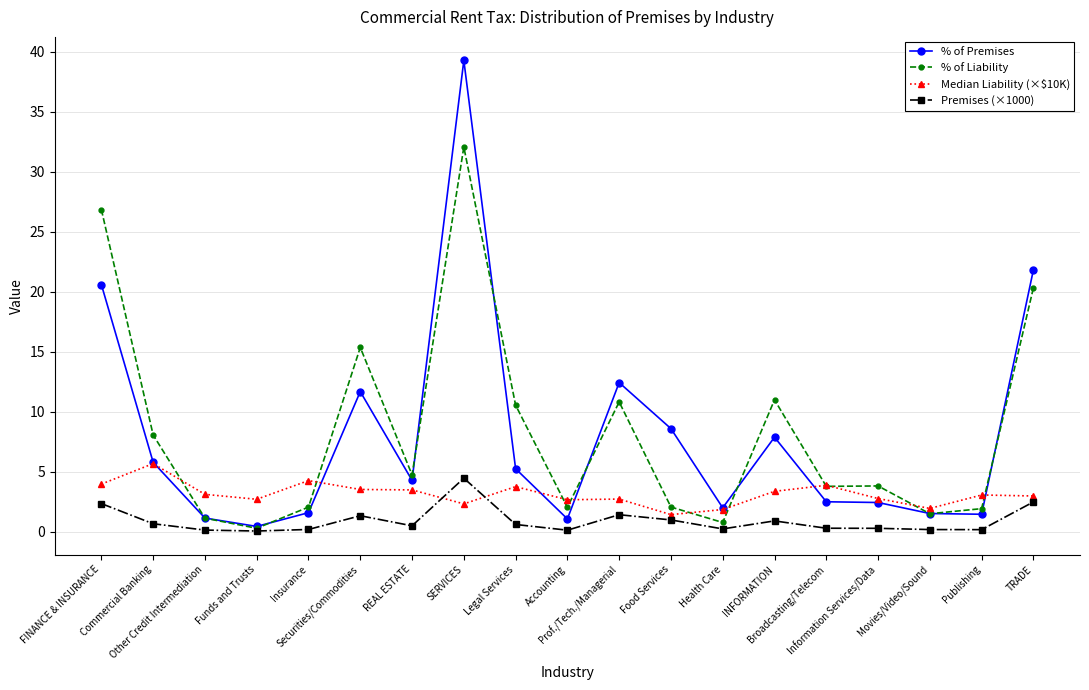

At how many categories does at least one series exceed 17?

3